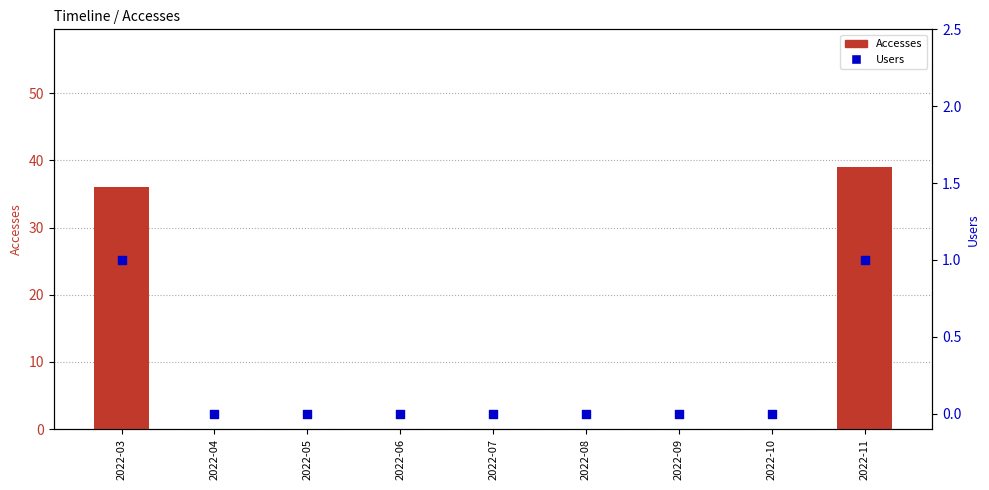

What are all the series names shown in the legend?

Accesses, Users